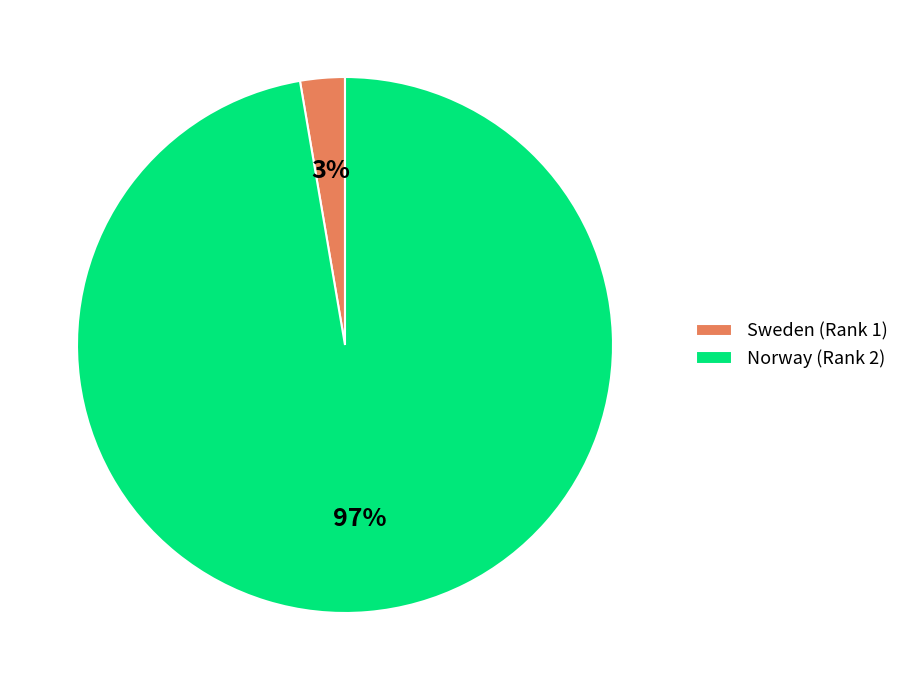

To the nearest percent, what percentage of the pie is Norway (Rank 2)?

97%